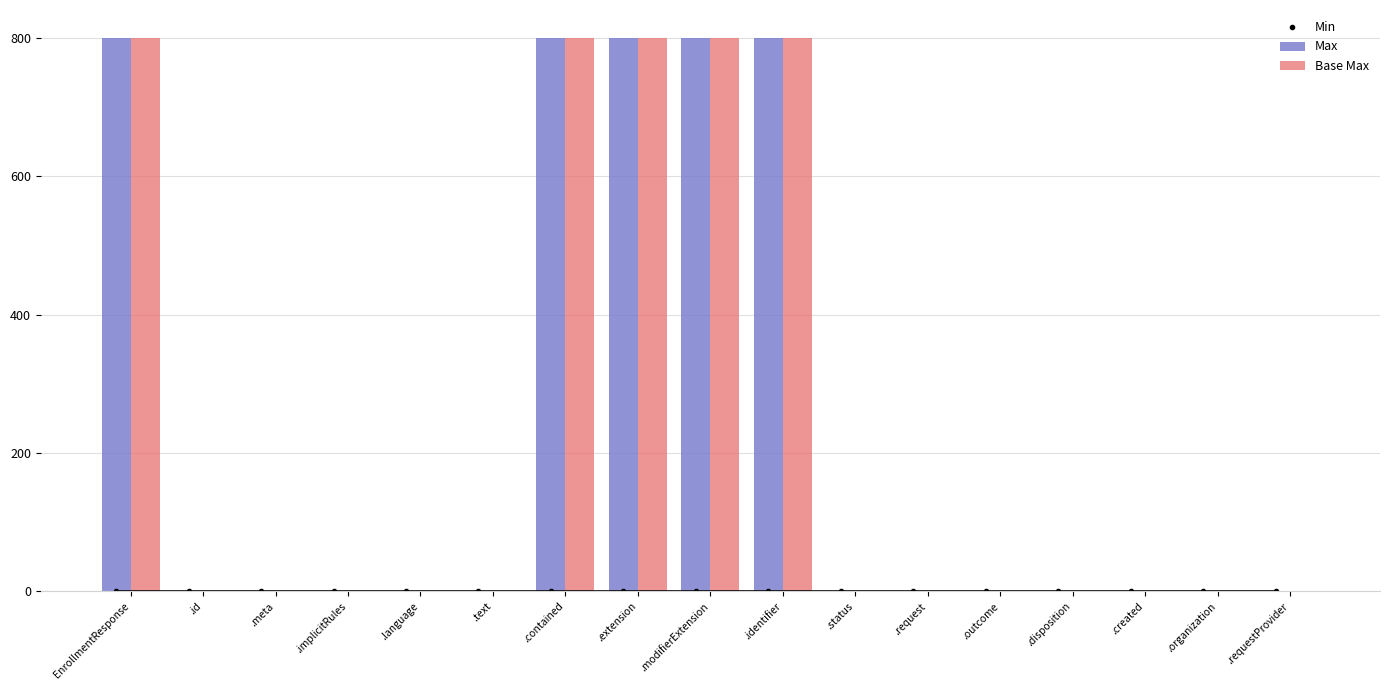

Rank the categories by Min value from lowest to highest.

EnrollmentResponse, .id, .meta, .implicitRules, .language, .text, .contained, .extension, .modifierExtension, .identifier, .status, .request, .outcome, .disposition, .created, .organization, .requestProvider